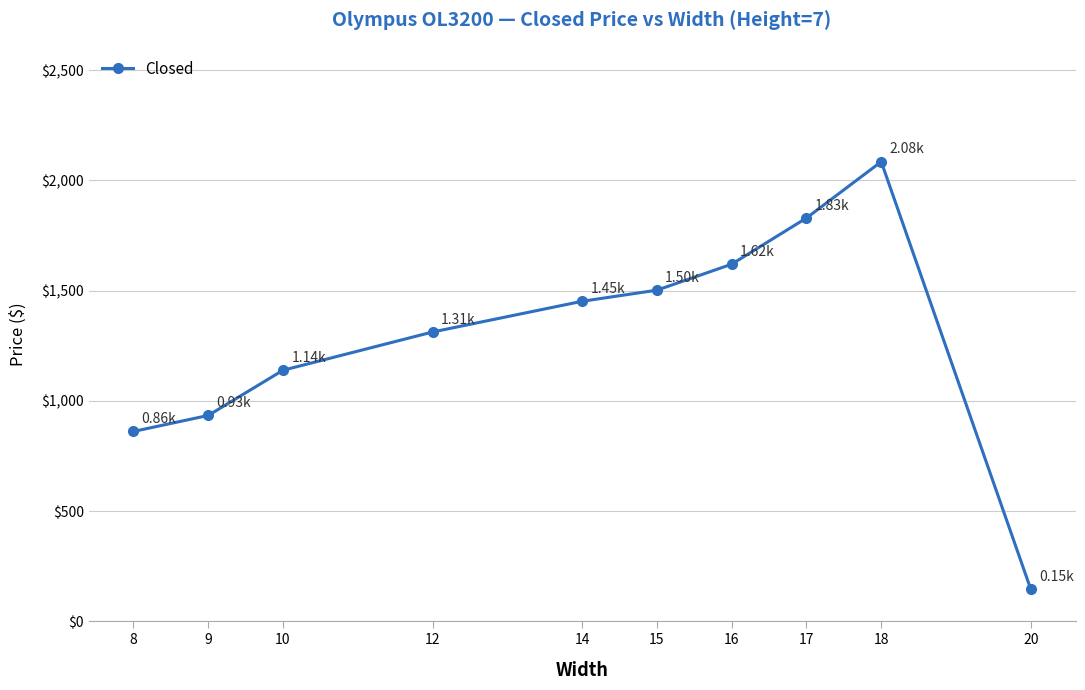

How many values exceed 1451?

5